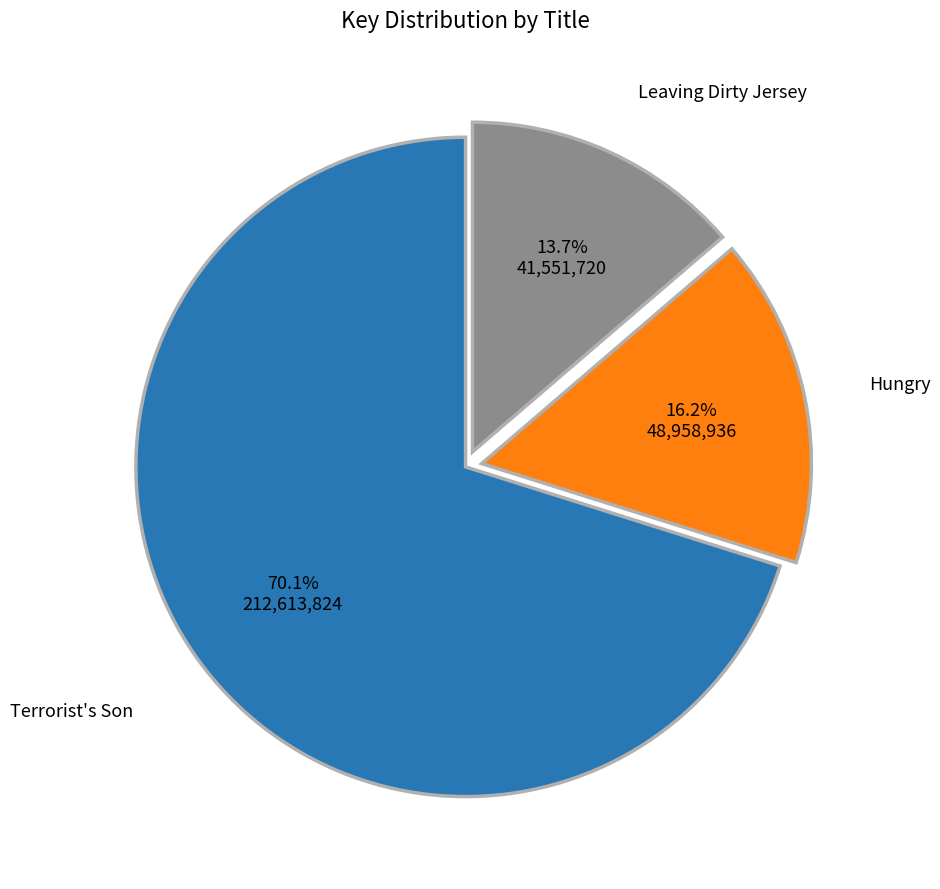

How much of the chart is everything except Hungry?

83.8%